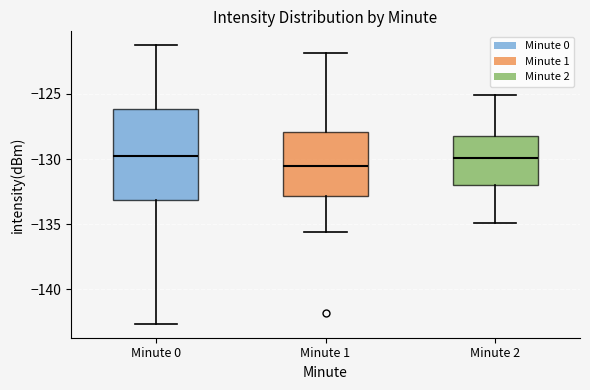

Which box has the lowest median line?

Minute 1